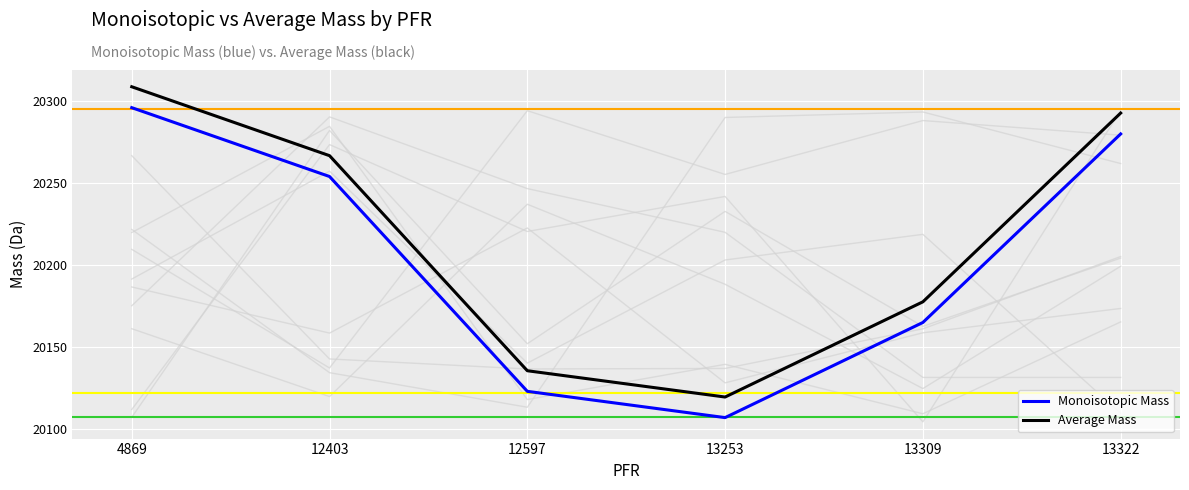

Between 4869 and 12403, which is larger?

4869